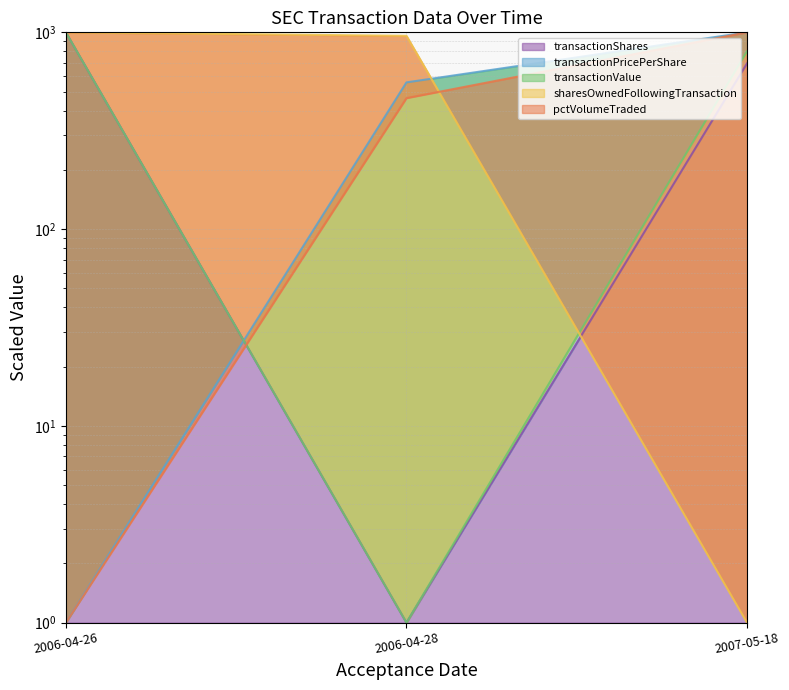

At which label does sharesOwnedFollowingTransaction first exceed 959?

2006-04-26